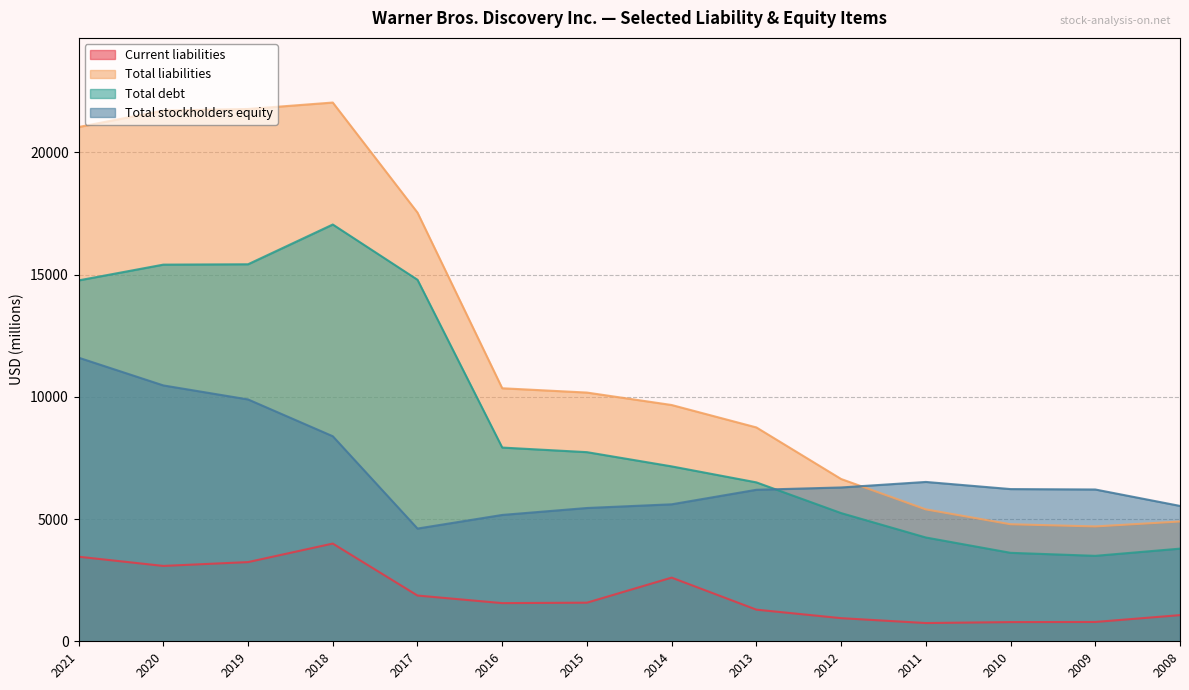

What is the value of the Current liabilities point at the 5th from the left?

1871